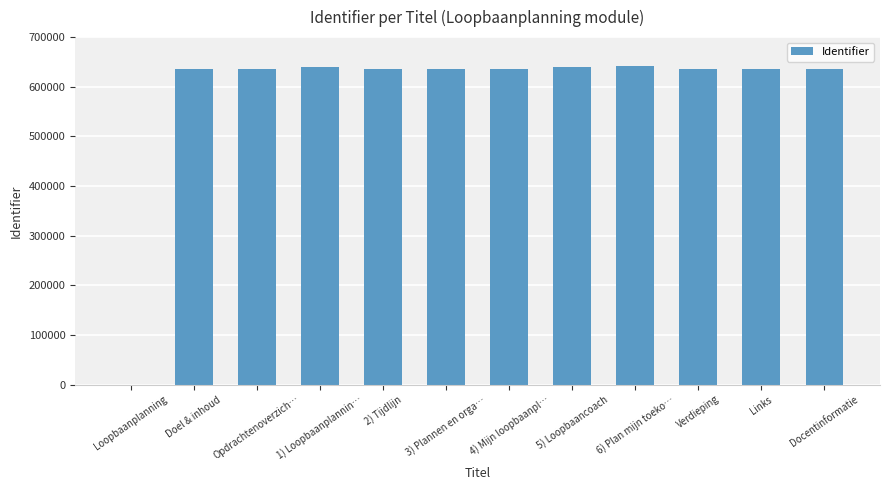

What is the sum of all values?

7006458